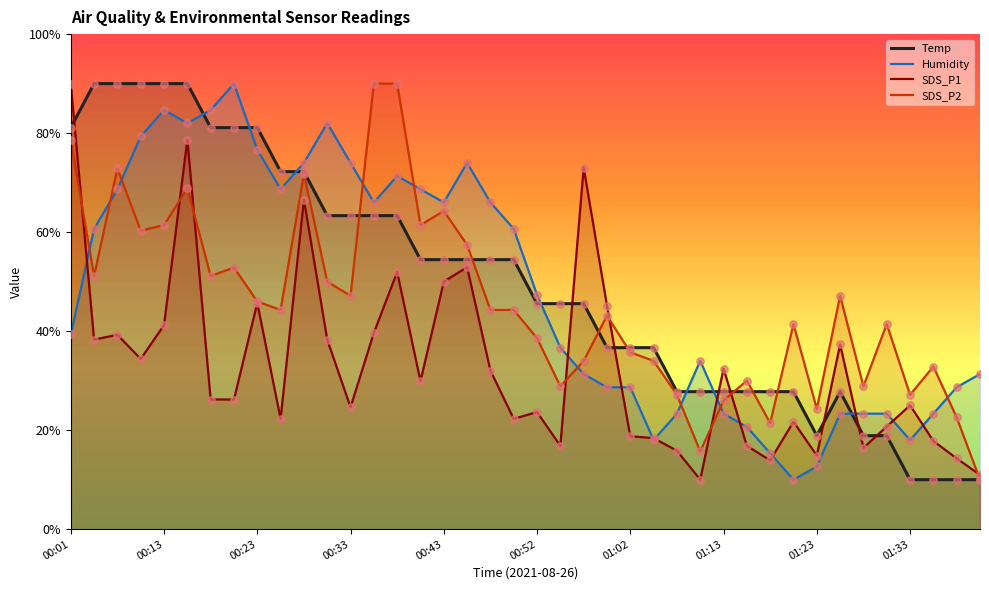

At how many categories does at least one series exceed 47?

23